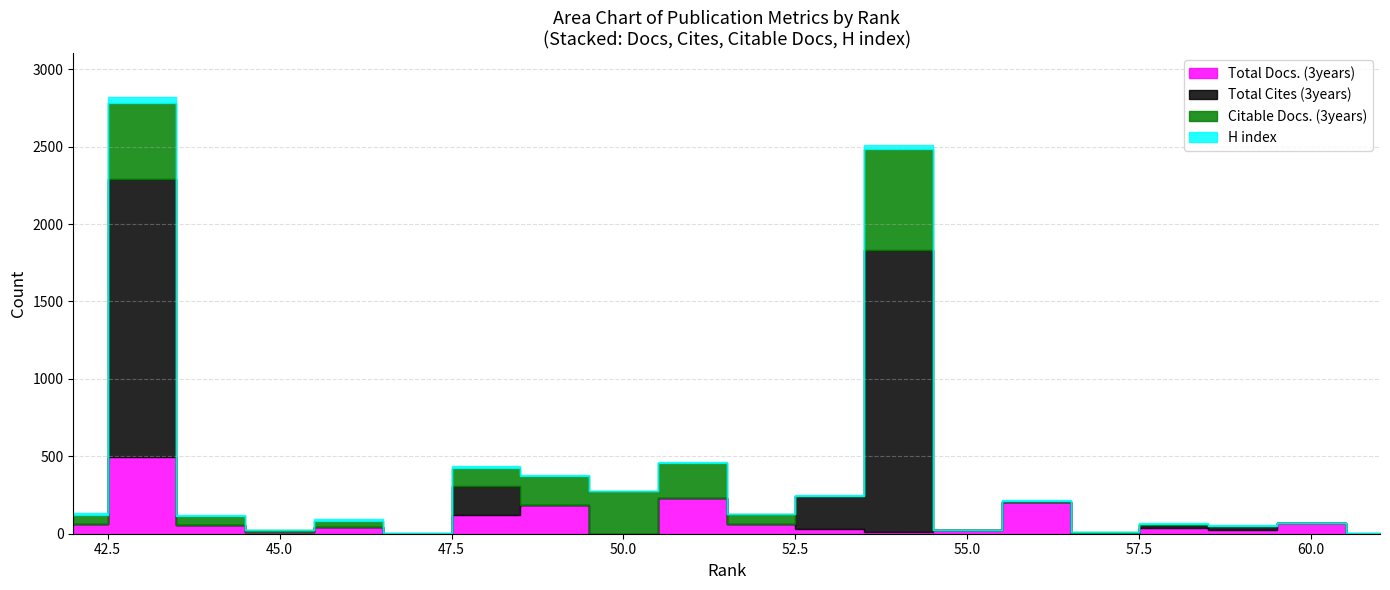

What is the average value of the H index series?

8